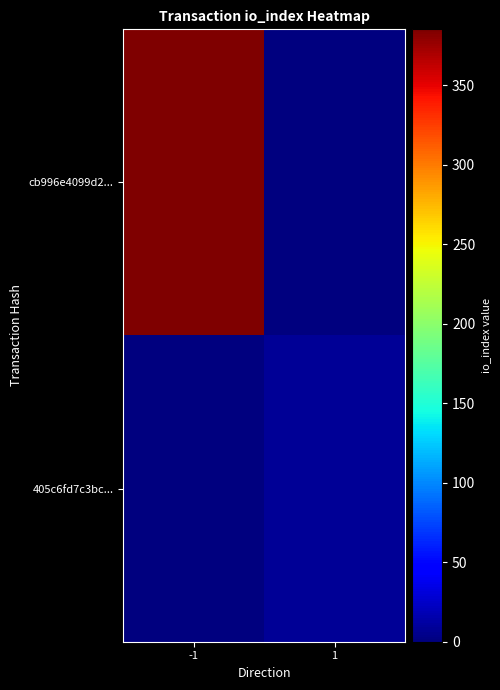

Which category has the highest value across all series?

-1